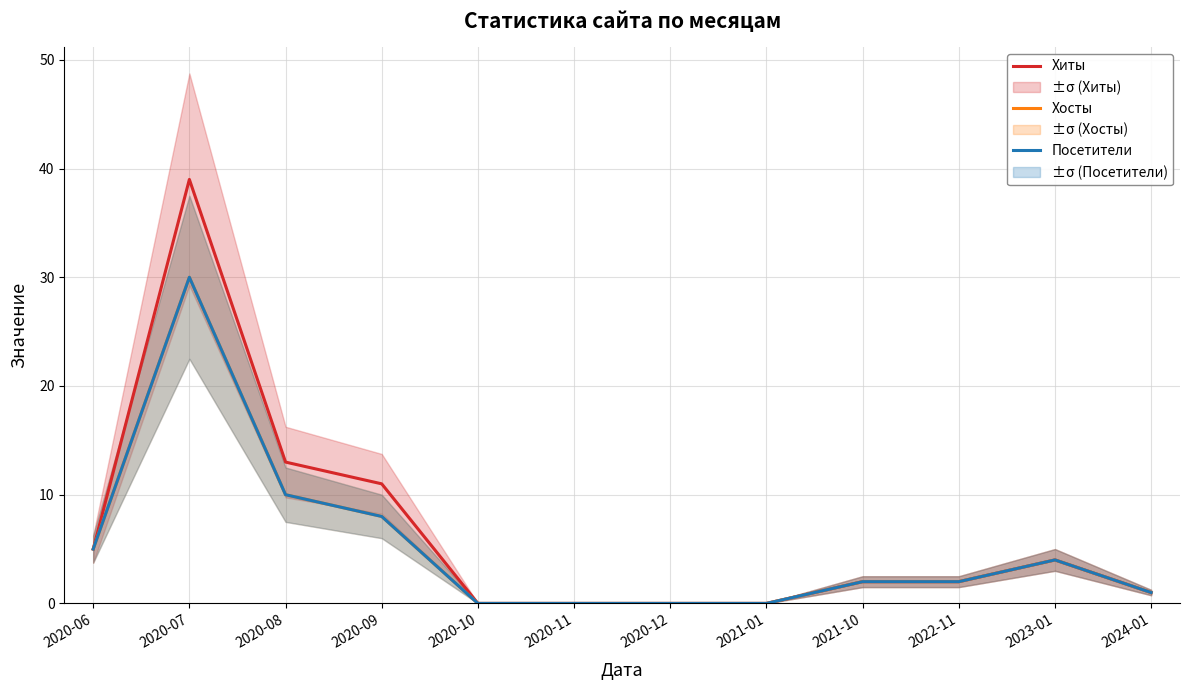

What is the sum of the Посетители values at 2022-11 and 2020-11?

2